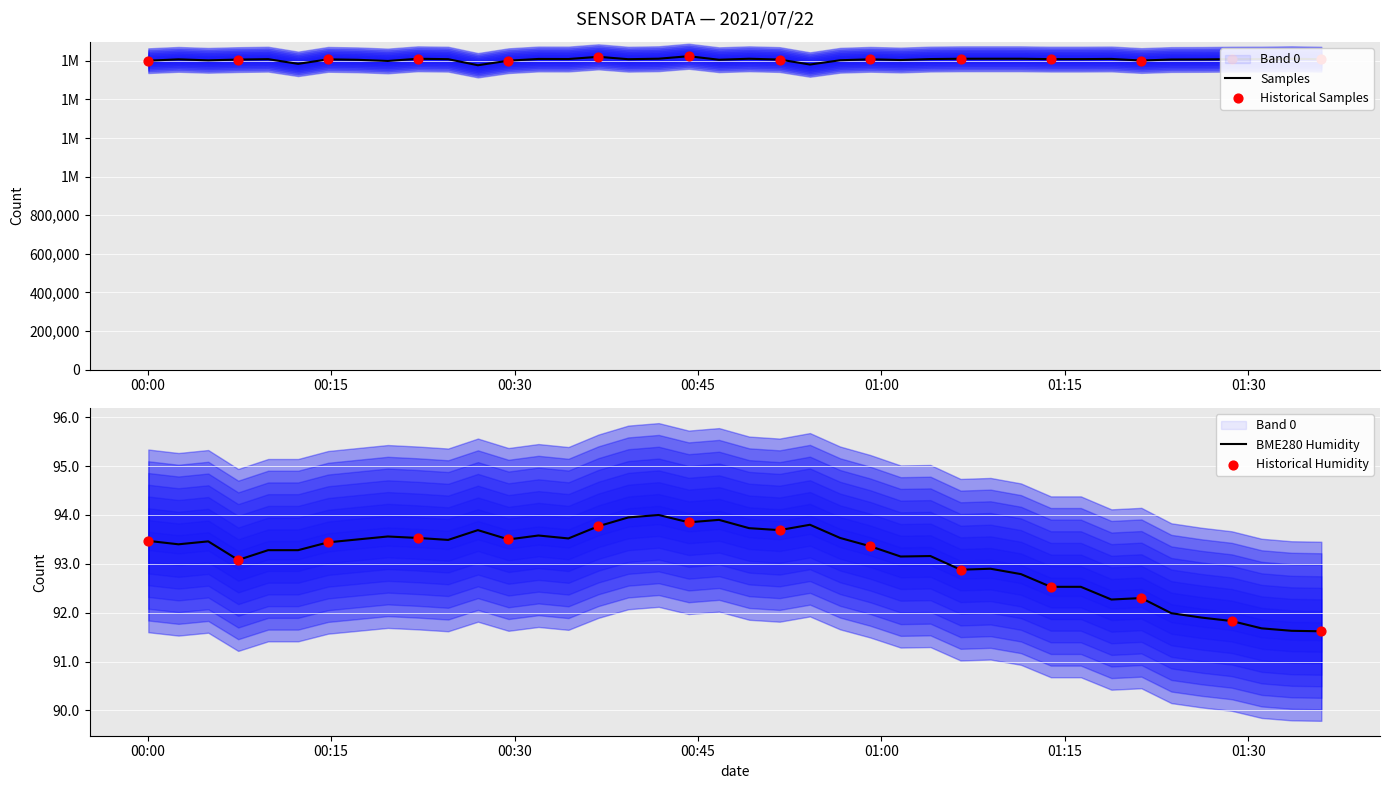

At which category is the sum across all series the highest?

18